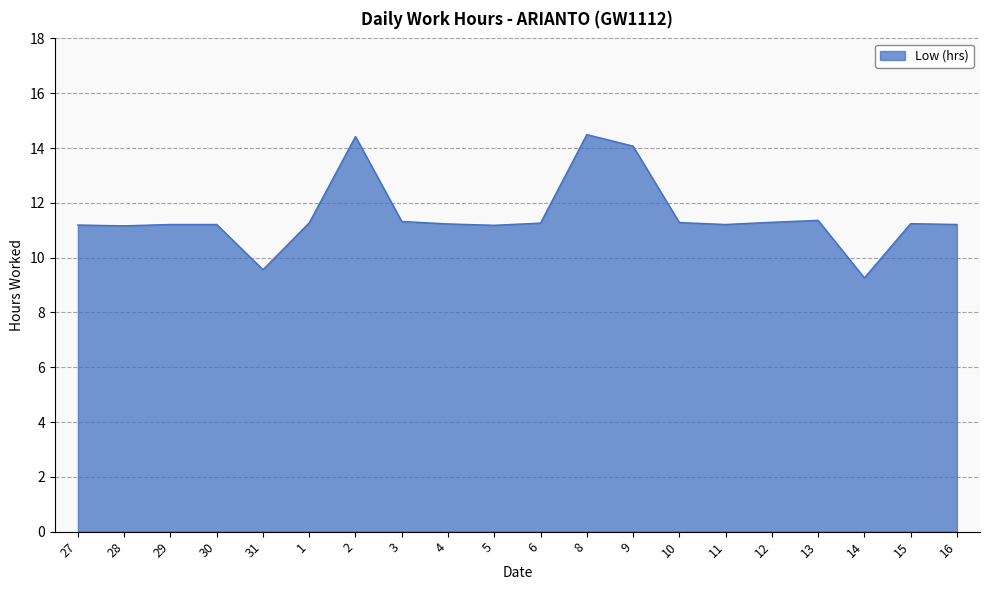

At which label does the data first exceed 11?

27